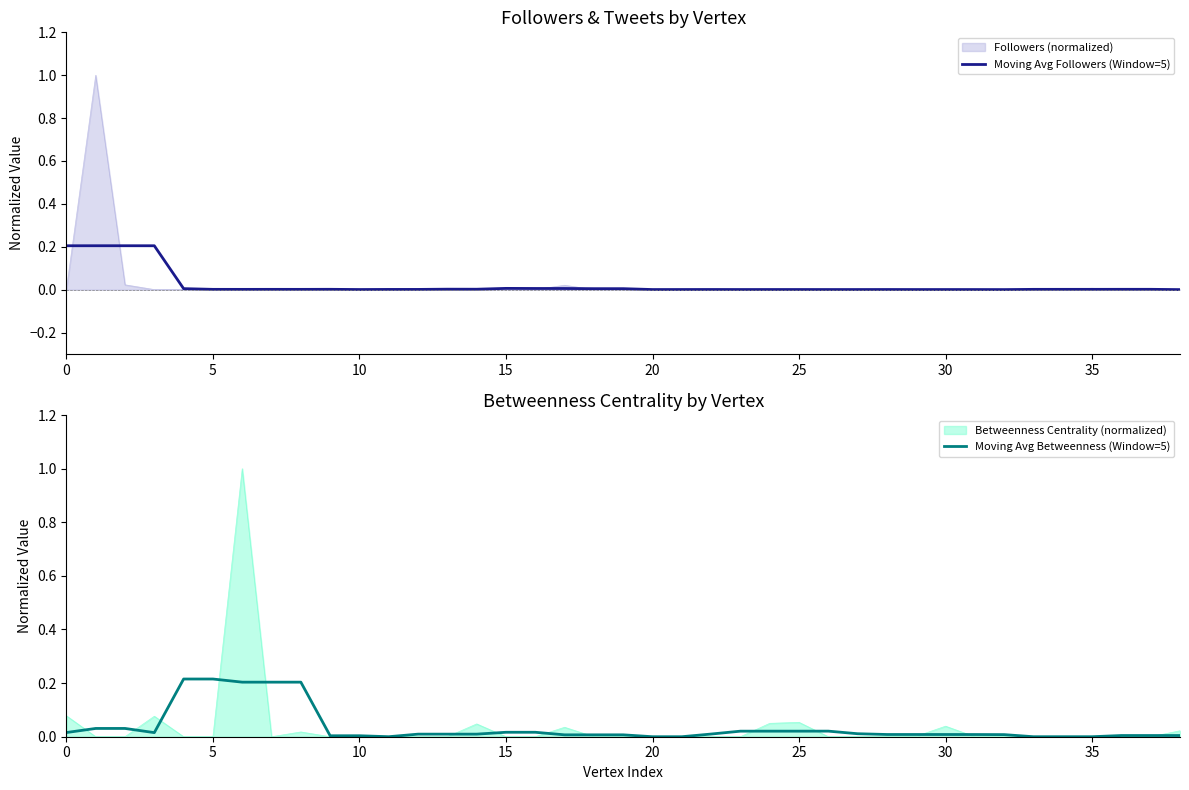

Which series has the largest total across all categories?

Moving Avg Betweenness (Window=5)